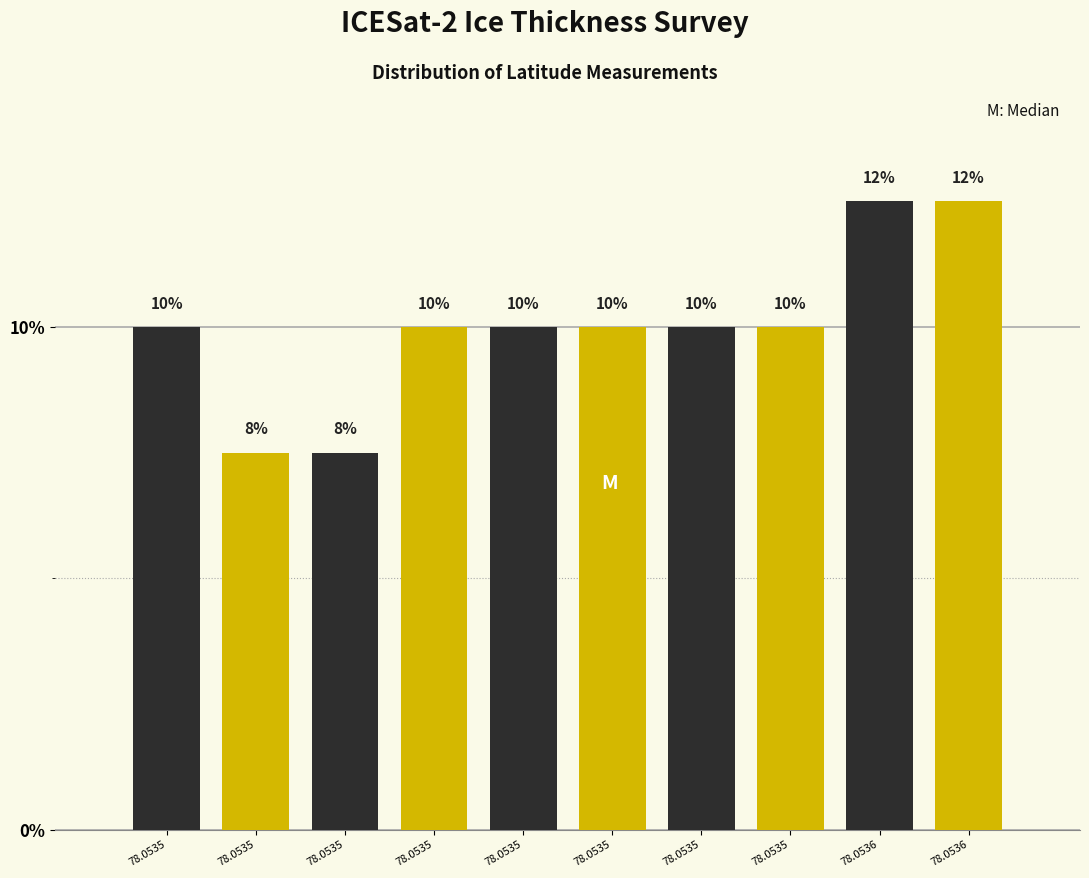

Does the chart contain any negative values?

No